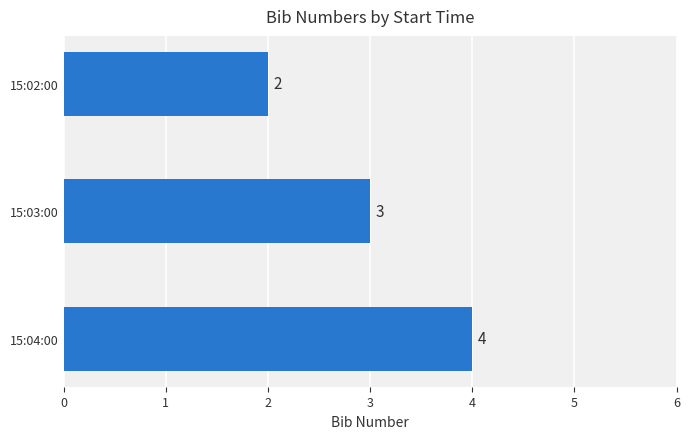

Reading top to bottom, transcribe all the data shown in this chart.

15:02:00=2	15:03:00=3	15:04:00=4